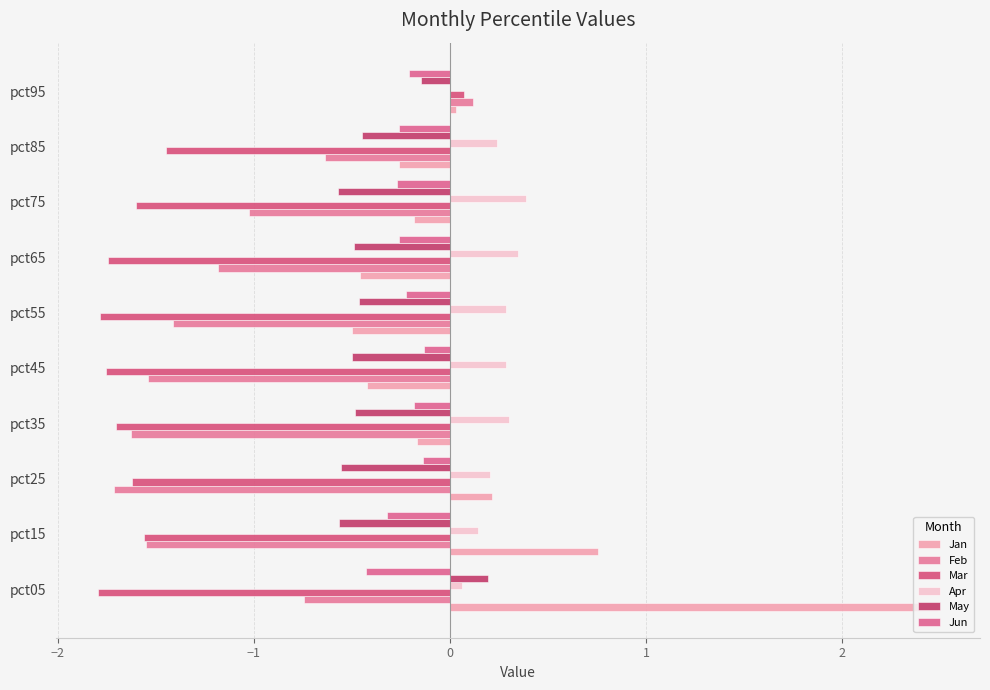

Which series has the widest spread of values?

Jan